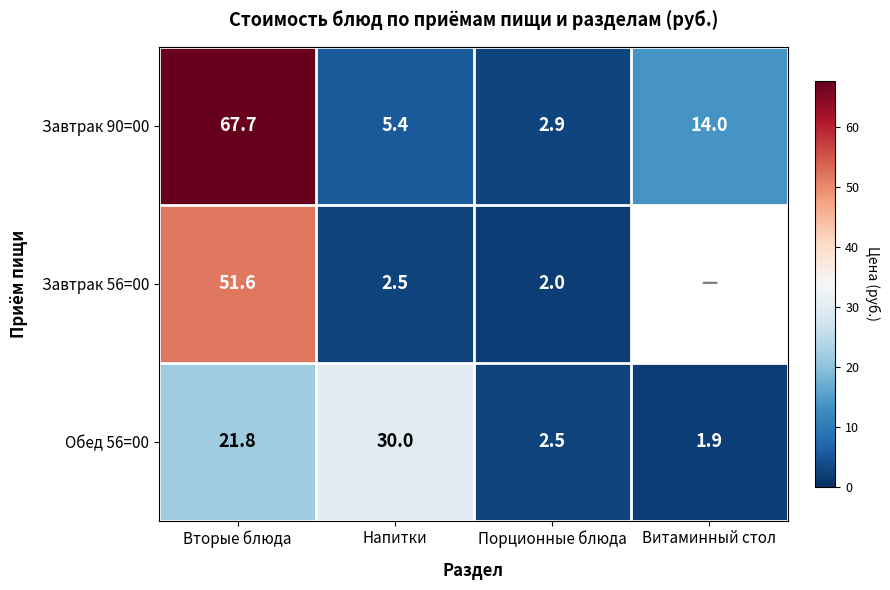

What is the difference between the Завтрак 56=00 values at Порционные блюда and Напитки?

0.5